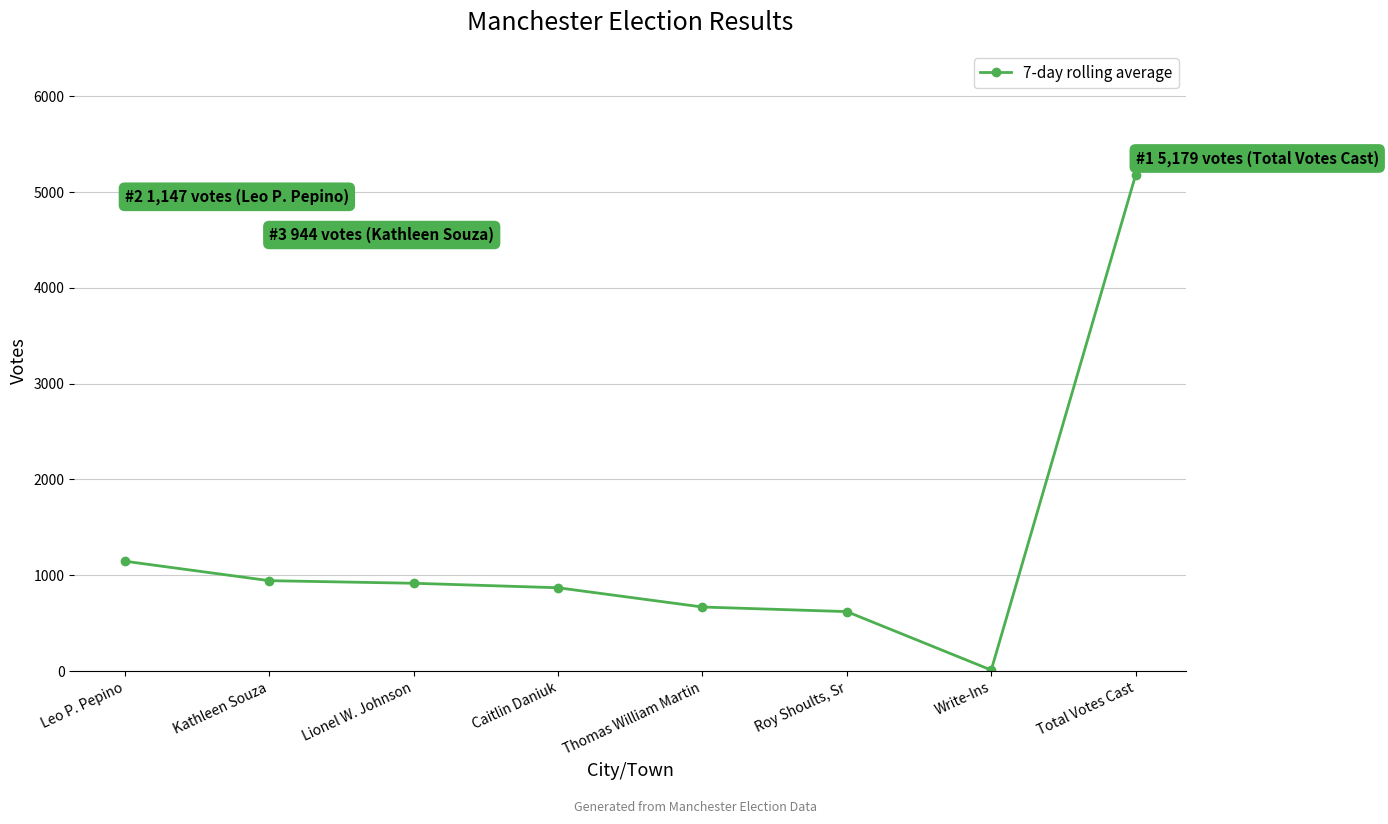

What is the difference between the second highest and second lowest values?

526